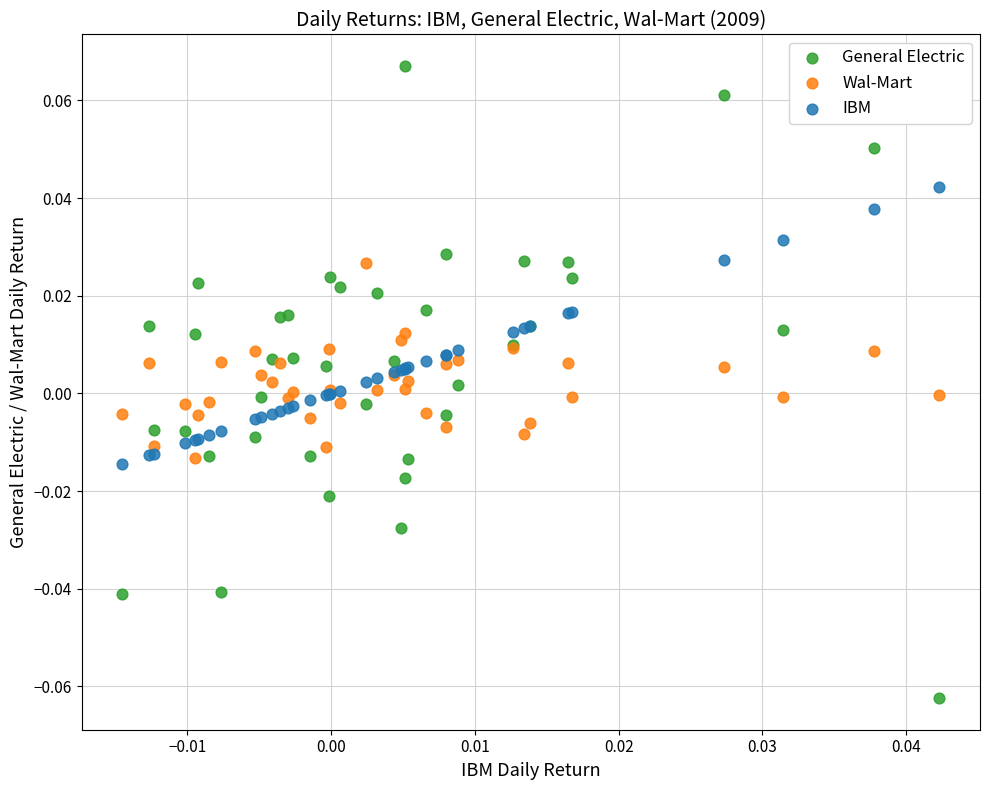

What are all the series names shown in the legend?

General Electric, Wal-Mart, IBM